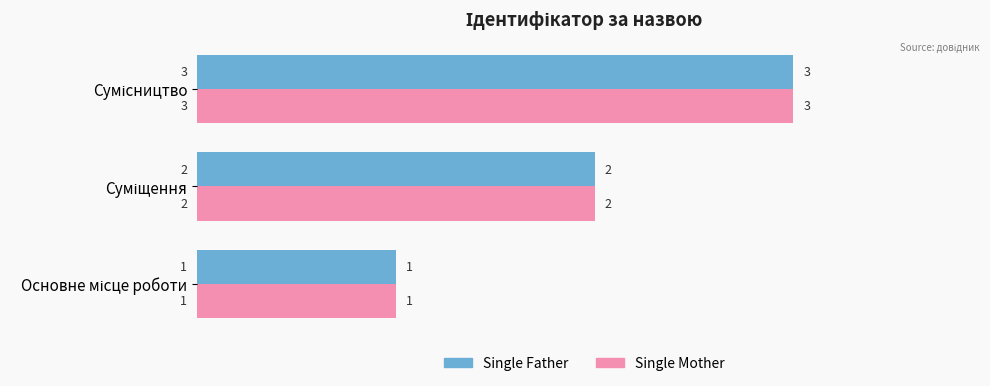

What is the greatest value displayed?

3